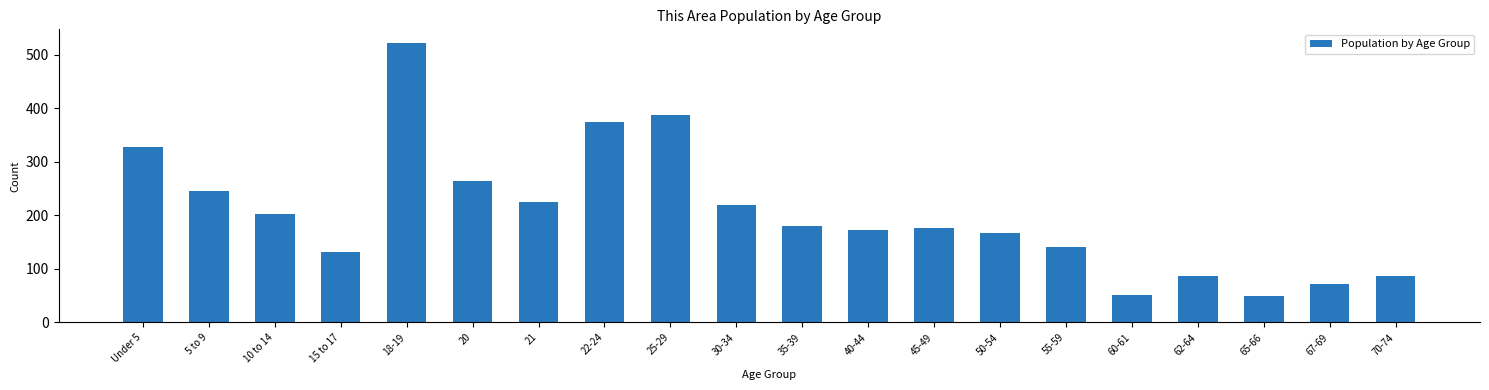

Reading left to right, what are all the values shown in this chart?

328	246	203	132	521	264	225	374	387	219	180	173	176	167	140	52	87	49	72	87